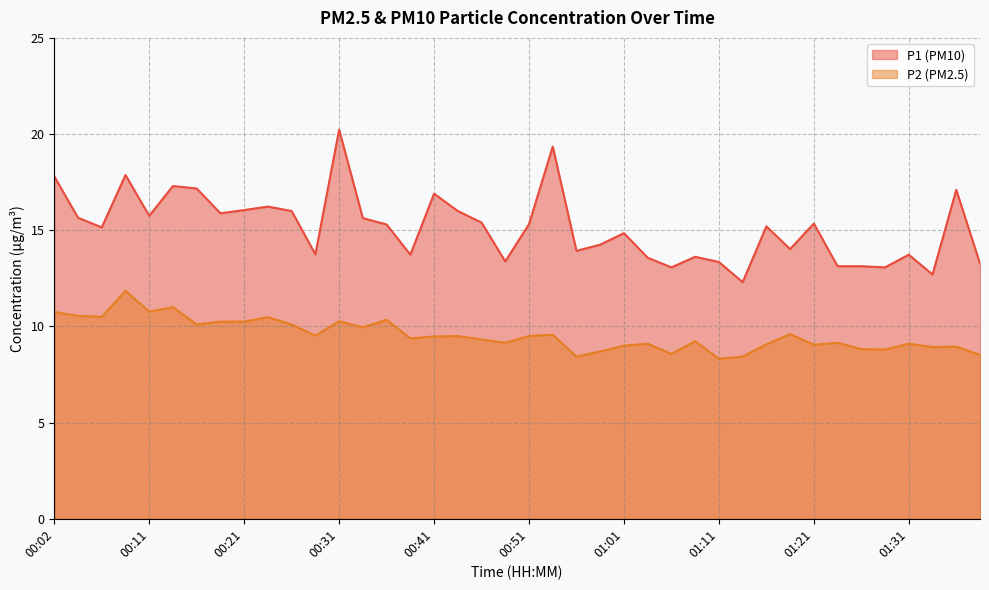

True or false: P1 and P2 intersect in this chart.

False